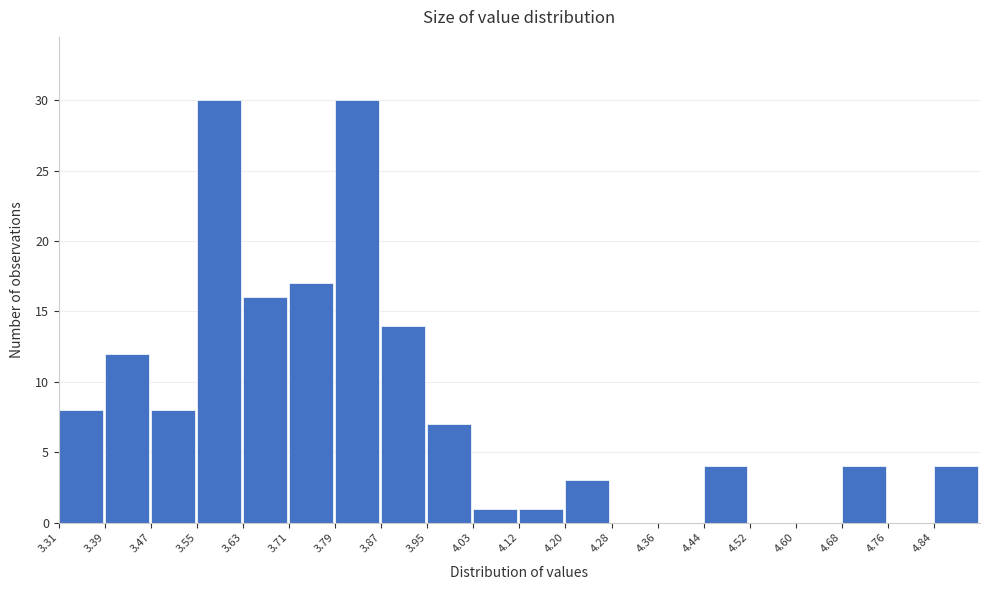

Reading left to right, transcribe this chart: for each bar, give the range it covers on the x-axis and its height. Neither the bar edges nor the heights are printed on the chart, so give them approximately, as read against the axes.

3.31 to 3.39: 8
3.39 to 3.47: 12
3.47 to 3.55: 8
3.55 to 3.63: 30
3.63 to 3.71: 16
3.71 to 3.79: 17
3.79 to 3.87: 30
3.87 to 3.95: 14
3.95 to 4.03: 7
4.03 to 4.12: 1
4.12 to 4.20: 1
4.20 to 4.28: 3
4.28 to 4.36: 0
4.36 to 4.44: 0
4.44 to 4.52: 4
4.52 to 4.60: 0
4.60 to 4.68: 0
4.68 to 4.76: 4
4.76 to 4.84: 0
4.84 to 4.92: 4